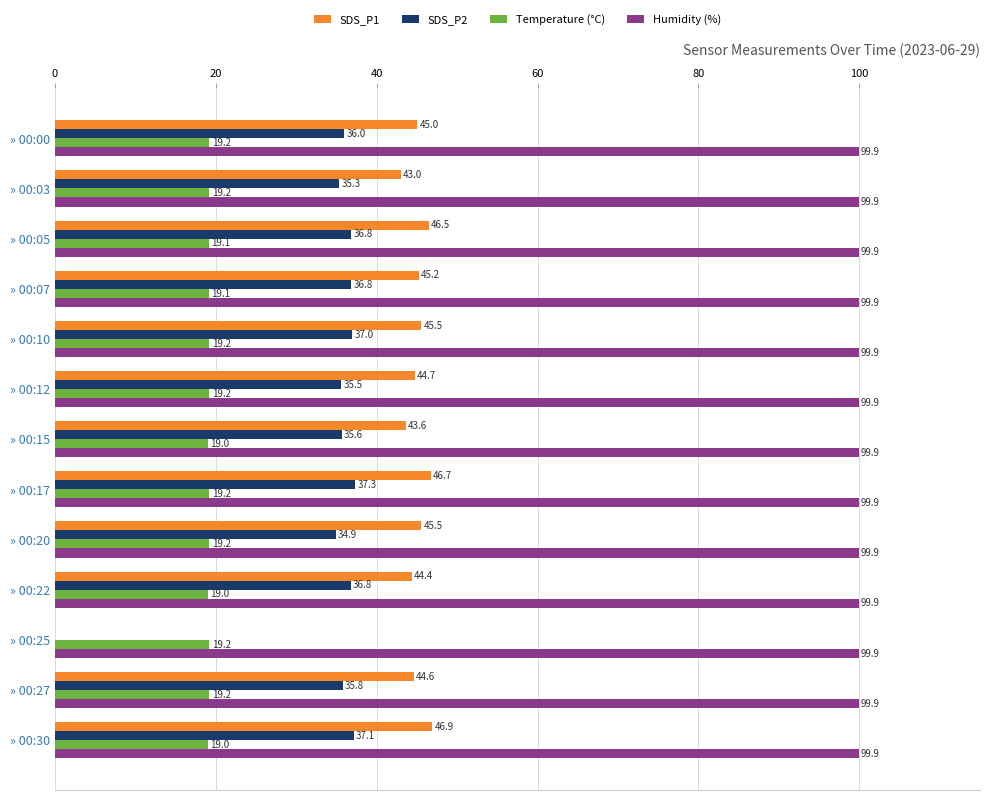

At which category is the sum across all series the highest?

» 00:17